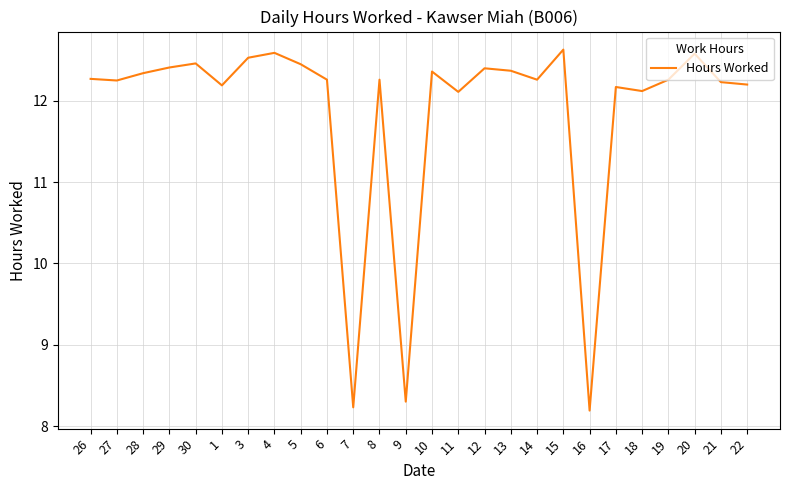

What is the difference between the values at 6 and 4?

0.3